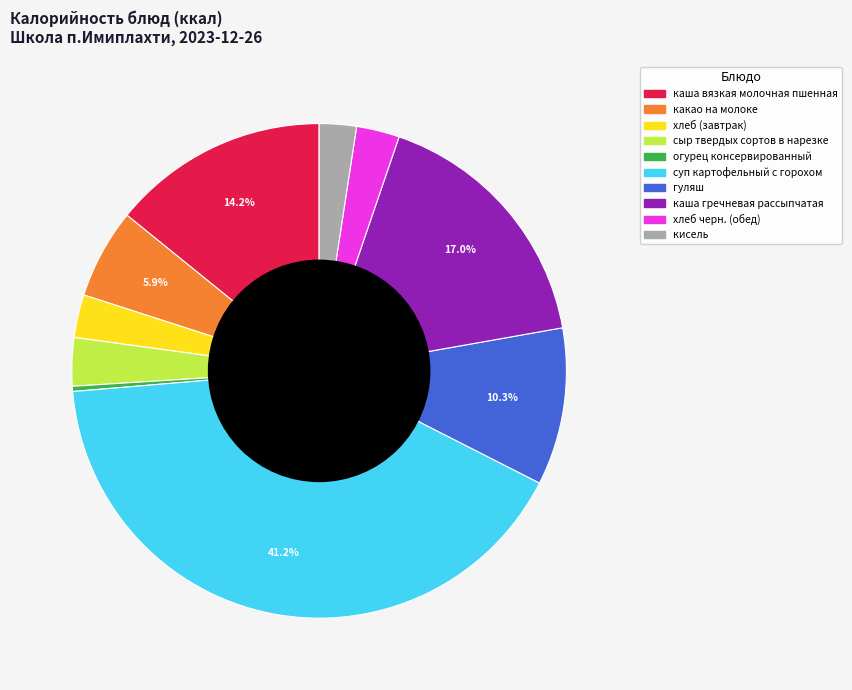

Is каша вязкая молочная пшенная the majority of the pie?

No